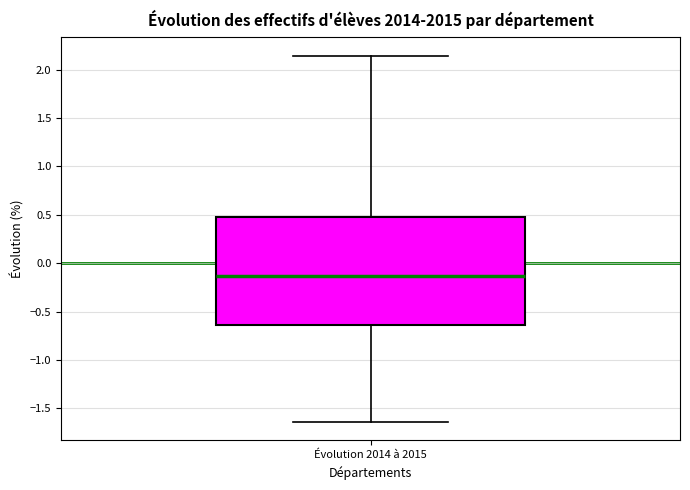

Where does the upper whisker of the box for Évolution 2014 à 2015 end on the y-axis? The values are not printed on the chart, so give them approximately, as read against the axis.

2.15